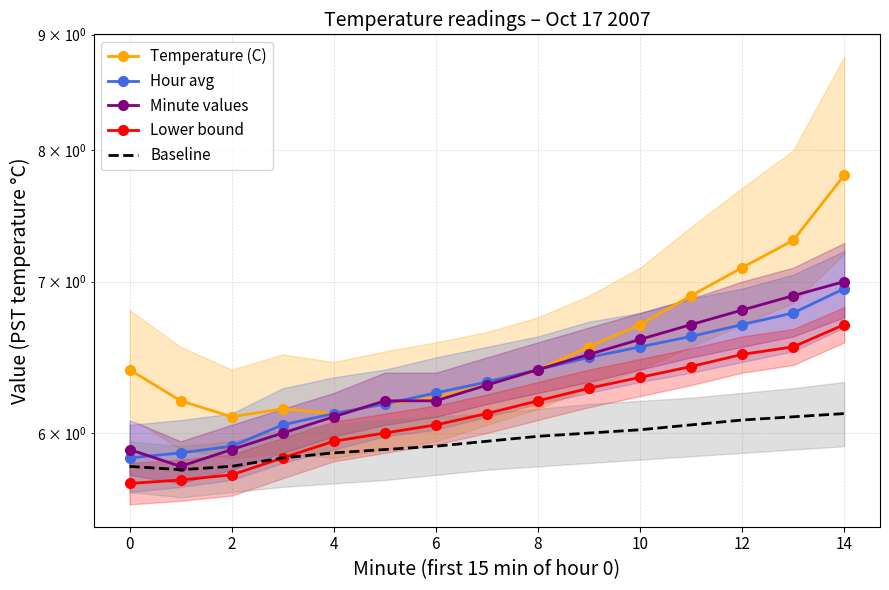

At which category is the sum across all series the highest?

14